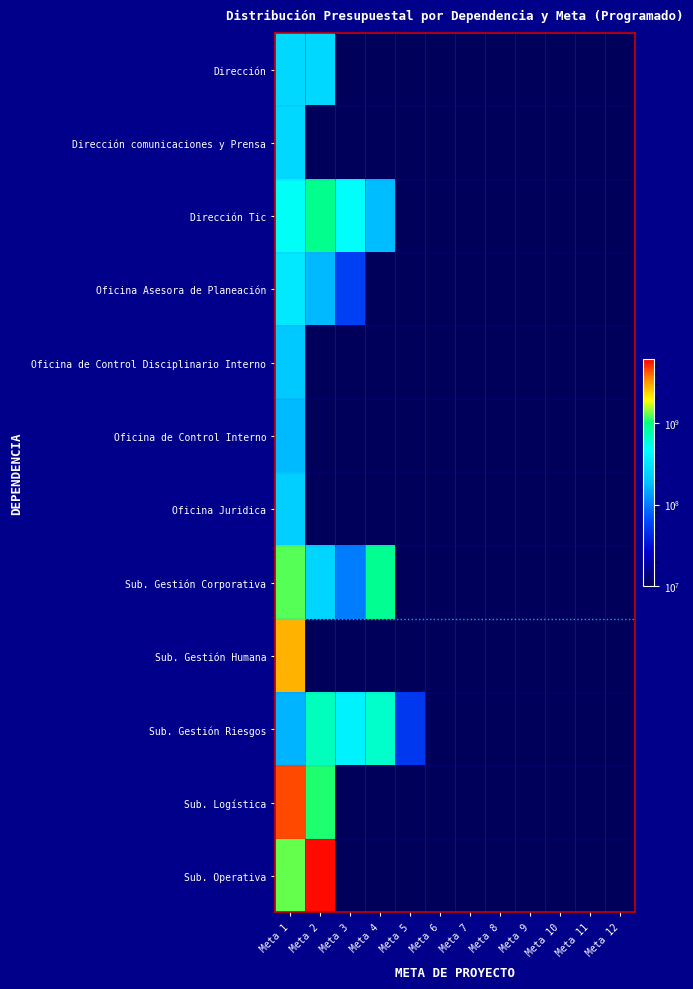

Reading left to right, list all the values displayed in this chart.

Dirección: Meta 1=260870960	Meta 2=260870960	Meta 3=1000000	Meta 4=1000000	Meta 5=1000000	Meta 6=1000000	Meta 7=1000000	Meta 8=1000000	Meta 9=1000000	Meta 10=1000000	Meta 11=1000000	Meta 12=1000000
Dirección comunicaciones y Prensa: Meta 1=260870960	Meta 2=1000000	Meta 3=1000000	Meta 4=1000000	Meta 5=1000000	Meta 6=1000000	Meta 7=1000000	Meta 8=1000000	Meta 9=1000000	Meta 10=1000000	Meta 11=1000000	Meta 12=1000000
Dirección Tic: Meta 1=481960117	Meta 2=926338572	Meta 3=475003732	Meta 4=175876971	Meta 5=1000000	Meta 6=1000000	Meta 7=1000000	Meta 8=1000000	Meta 9=1000000	Meta 10=1000000	Meta 11=1000000	Meta 12=1000000
Oficina Asesora de Planeación: Meta 1=336851064	Meta 2=168425532	Meta 3=56141844	Meta 4=1000000	Meta 5=1000000	Meta 6=1000000	Meta 7=1000000	Meta 8=1000000	Meta 9=1000000	Meta 10=1000000	Meta 11=1000000	Meta 12=1000000
Oficina de Control Disciplinario Interno: Meta 1=206558000	Meta 2=1000000	Meta 3=1000000	Meta 4=1000000	Meta 5=1000000	Meta 6=1000000	Meta 7=1000000	Meta 8=1000000	Meta 9=1000000	Meta 10=1000000	Meta 11=1000000	Meta 12=1000000
Oficina de Control Interno: Meta 1=171068294	Meta 2=1000000	Meta 3=1000000	Meta 4=1000000	Meta 5=1000000	Meta 6=1000000	Meta 7=1000000	Meta 8=1000000	Meta 9=1000000	Meta 10=1000000	Meta 11=1000000	Meta 12=1000000
Oficina Juridica: Meta 1=229431788	Meta 2=1000000	Meta 3=1000000	Meta 4=1000000	Meta 5=1000000	Meta 6=1000000	Meta 7=1000000	Meta 8=1000000	Meta 9=1000000	Meta 10=1000000	Meta 11=1000000	Meta 12=1000000
Sub. Gestión Corporativa: Meta 1=1239712750	Meta 2=248759474	Meta 3=99912253	Meta 4=899210268	Meta 5=1000000	Meta 6=1000000	Meta 7=1000000	Meta 8=1000000	Meta 9=1000000	Meta 10=1000000	Meta 11=1000000	Meta 12=1000000
Sub. Gestión Humana: Meta 1=2793994517	Meta 2=1000000	Meta 3=1000000	Meta 4=1000000	Meta 5=1000000	Meta 6=1000000	Meta 7=1000000	Meta 8=1000000	Meta 9=1000000	Meta 10=1000000	Meta 11=1000000	Meta 12=1000000
Sub. Gestión Riesgos: Meta 1=162500000	Meta 2=698601047	Meta 3=387093222	Meta 4=639843601	Meta 5=51767209	Meta 6=1000000	Meta 7=1000000	Meta 8=1000000	Meta 9=1000000	Meta 10=1000000	Meta 11=1000000	Meta 12=1000000
Sub. Logística: Meta 1=4450000000	Meta 2=1071405909	Meta 3=1000000	Meta 4=1000000	Meta 5=1000000	Meta 6=1000000	Meta 7=1000000	Meta 8=1000000	Meta 9=1000000	Meta 10=1000000	Meta 11=1000000	Meta 12=1000000
Sub. Operativa: Meta 1=1275620000	Meta 2=5739596933	Meta 3=1000000	Meta 4=1000000	Meta 5=1000000	Meta 6=1000000	Meta 7=1000000	Meta 8=1000000	Meta 9=1000000	Meta 10=1000000	Meta 11=1000000	Meta 12=1000000